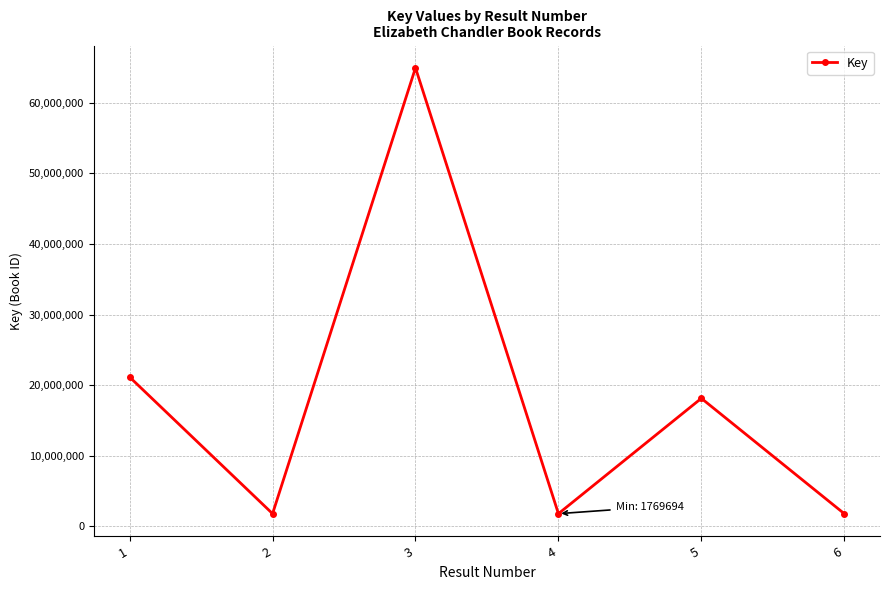

What is the greatest value displayed?

64966969